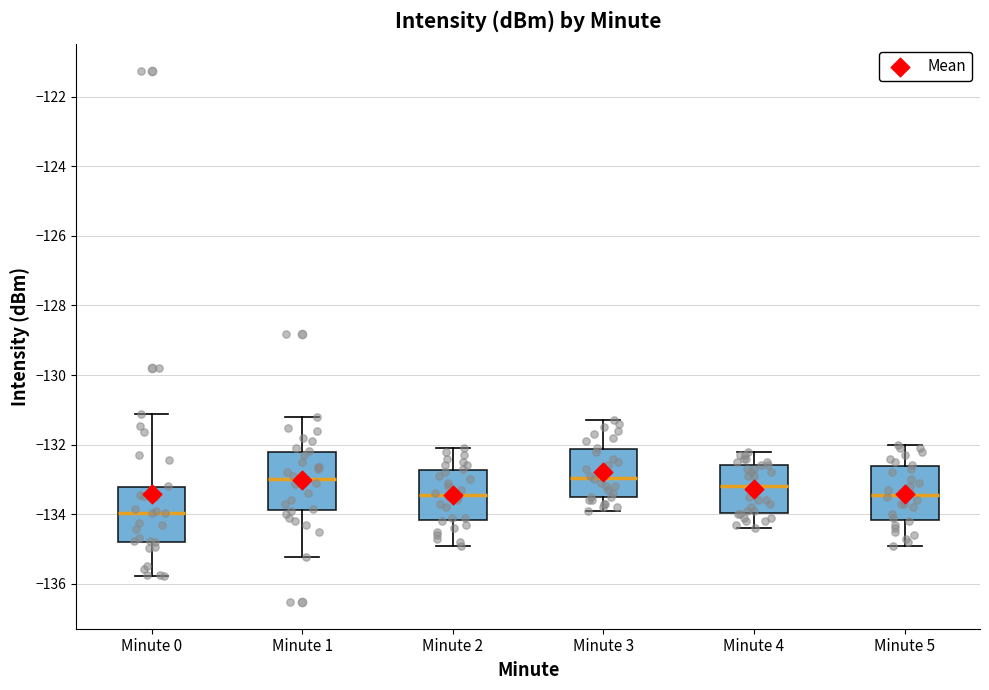

Where does the median line of the box for Minute 2 sit on the y-axis? The values are not printed on the chart, so give them approximately, as read against the axis.

-133.4